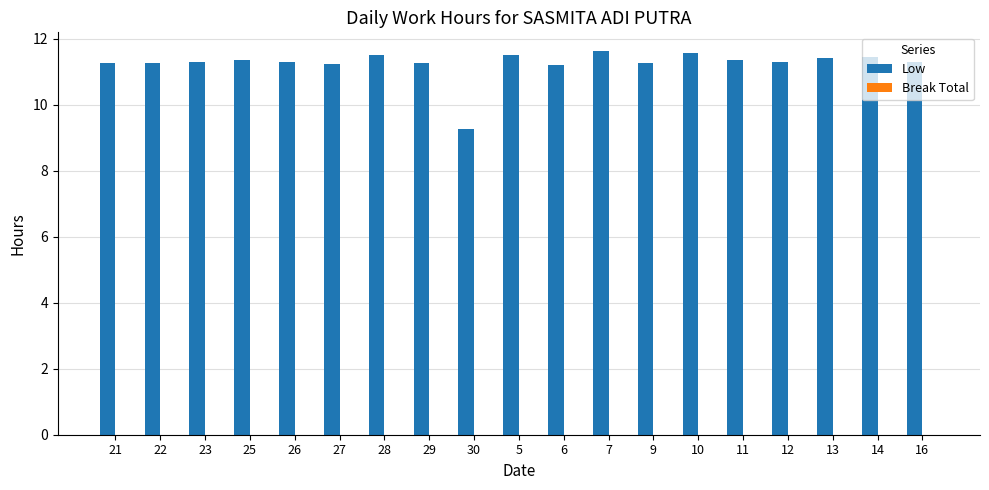

The chart shows a value of 11.3 at 25. True or false?

True